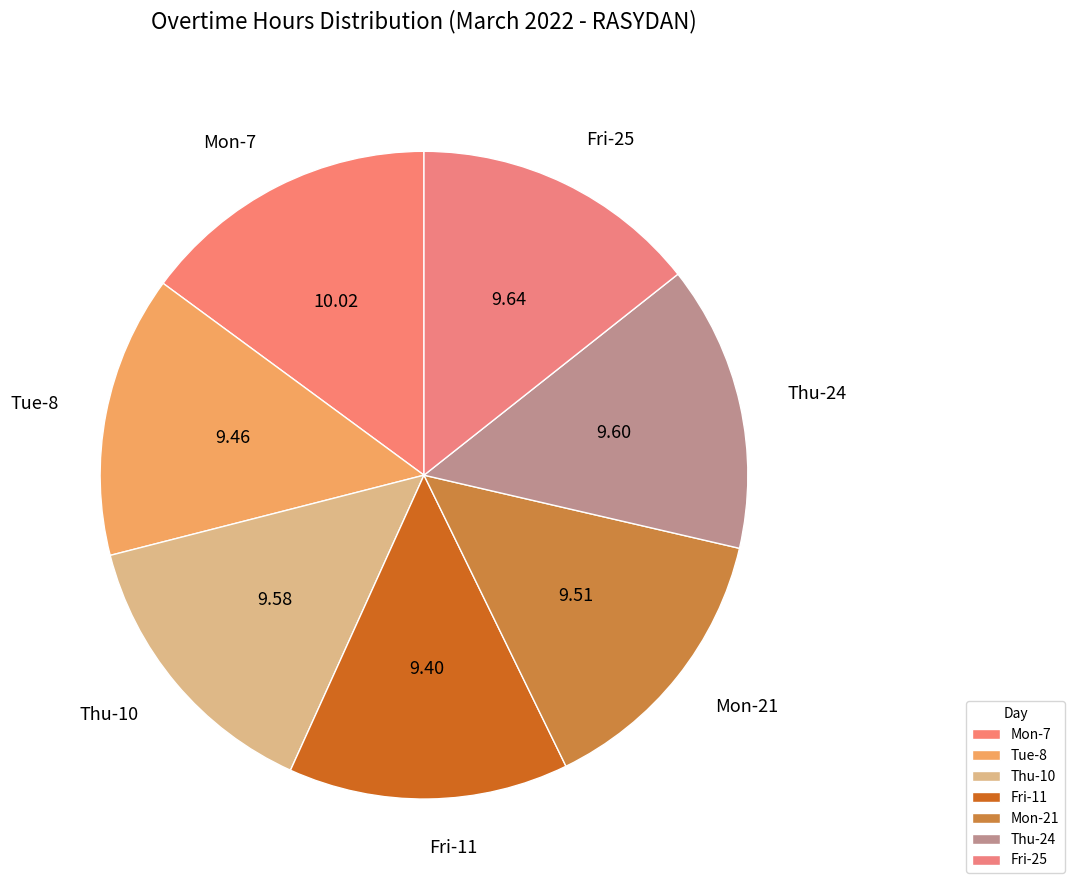

Combined, do Thu-10 and Mon-21 account for over 50%?

No